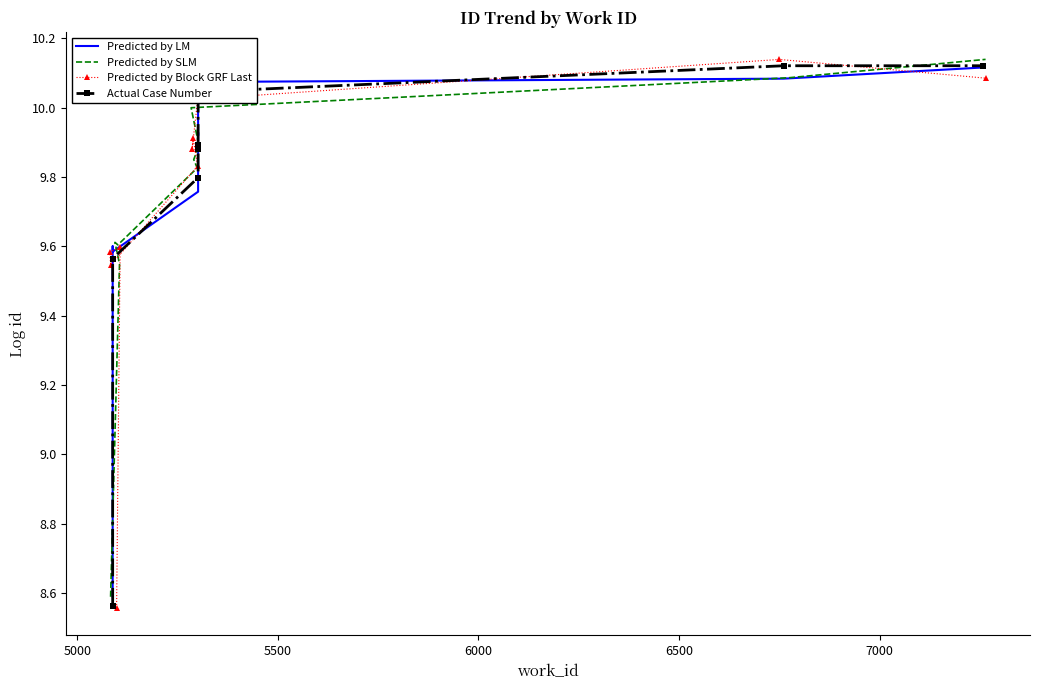

What is the average value of the Actual Case Number series?

9.7